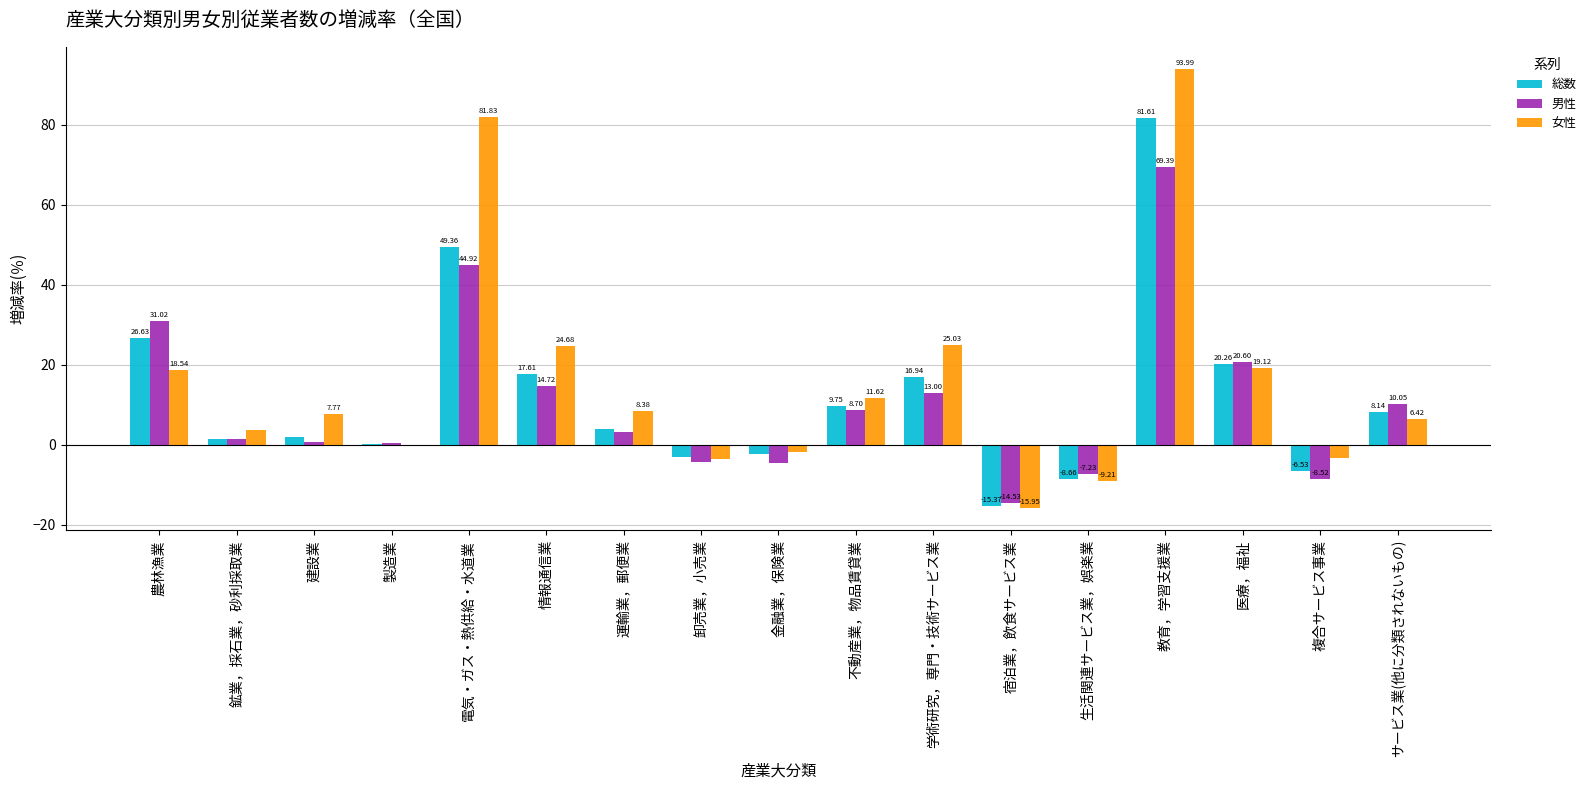

What value does the 総数 series have at サービス業(他に分類されないもの)?

8.1